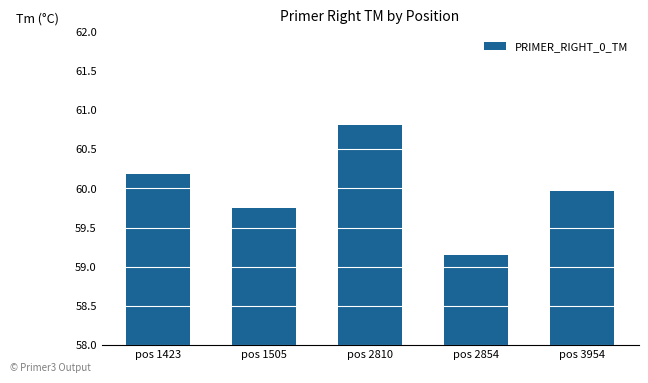

What is the greatest value displayed?

60.8